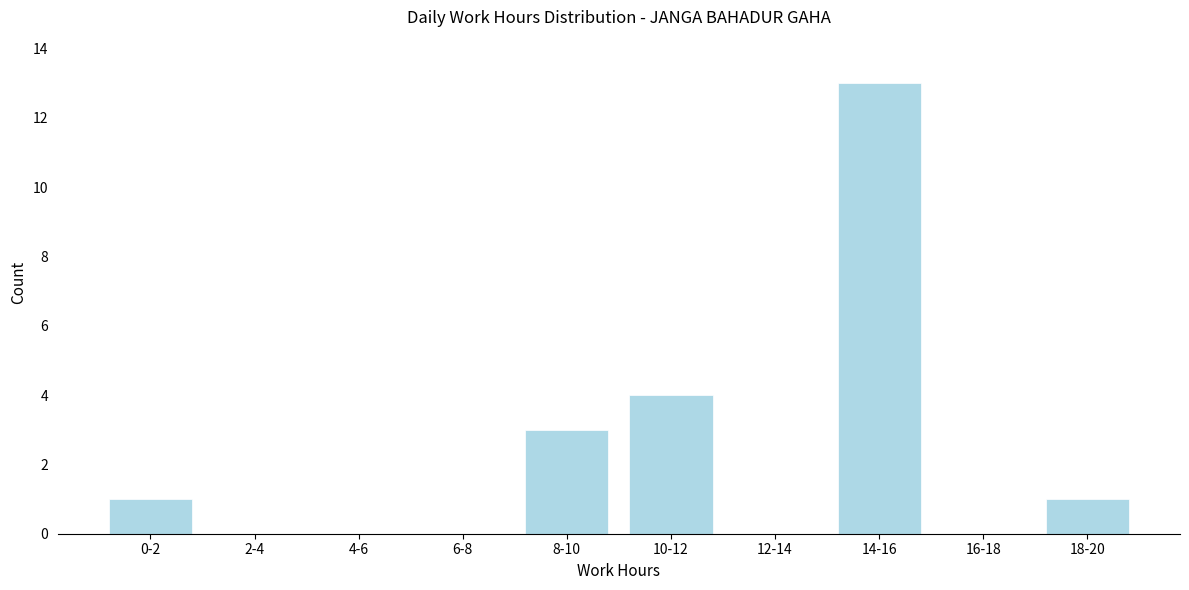

Reading left to right, transcribe all the data shown in this chart.

0-2=1	2-4=0	4-6=0	6-8=0	8-10=3	10-12=4	12-14=0	14-16=13	16-18=0	18-20=1